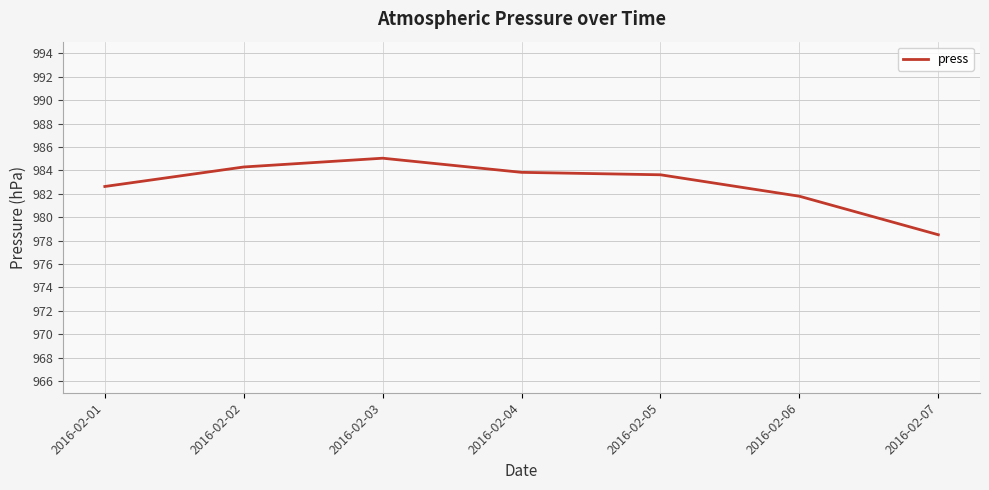

The value at 2016-02-03 is 985.0. True or false?

True